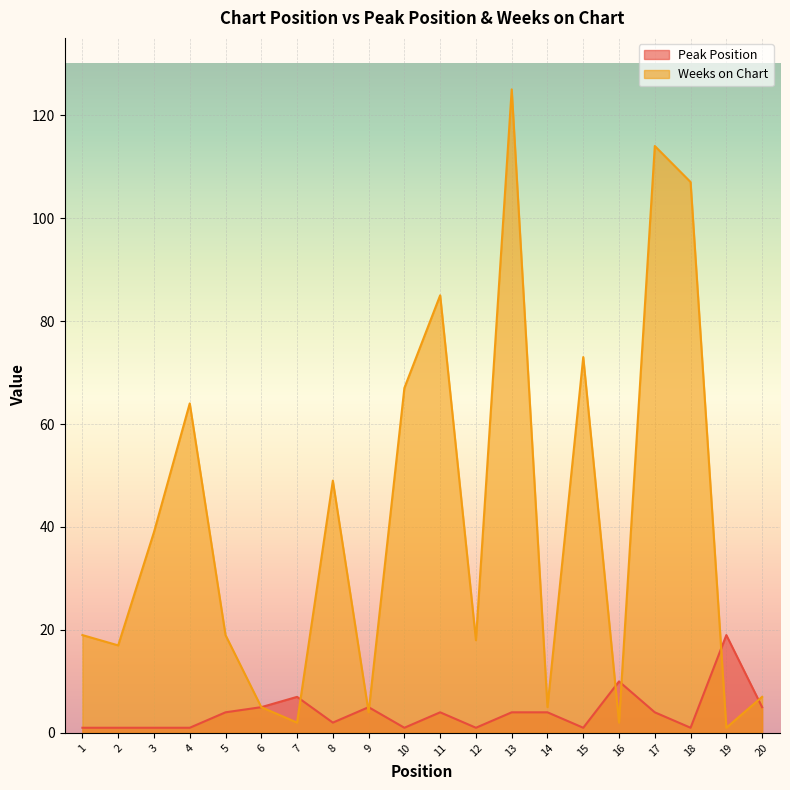

Between 5 and 19, which series saw the biggest shift?

Weeks on Chart